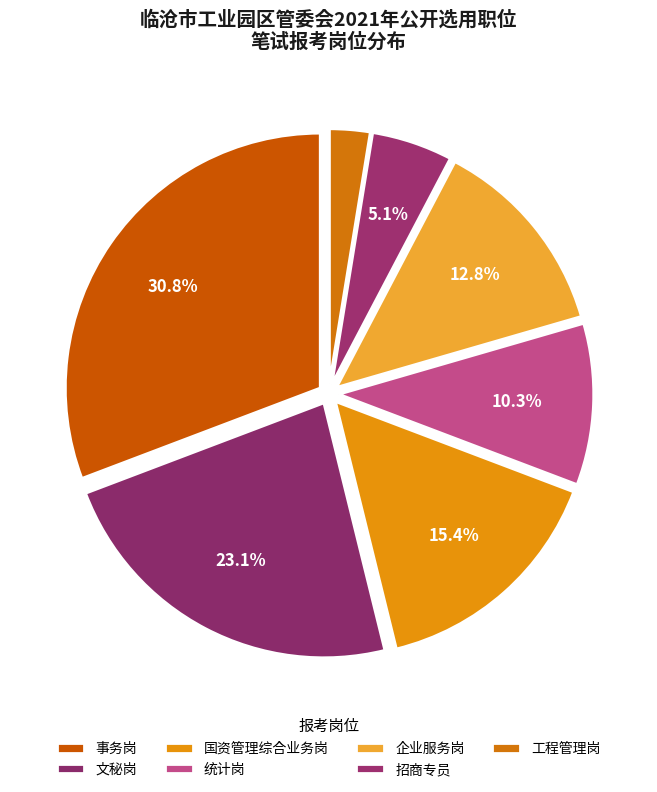

Is the sum of 国资管理综合业务岗 and 工程管理岗 greater than half?

No